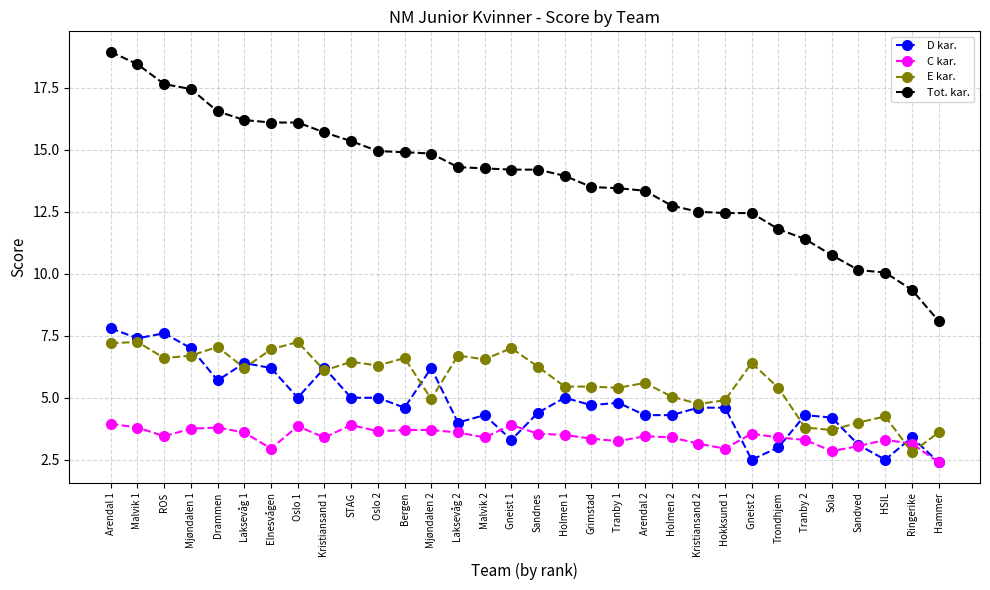

Which category has the highest value in the Tot. kar. series?

Arendal 1